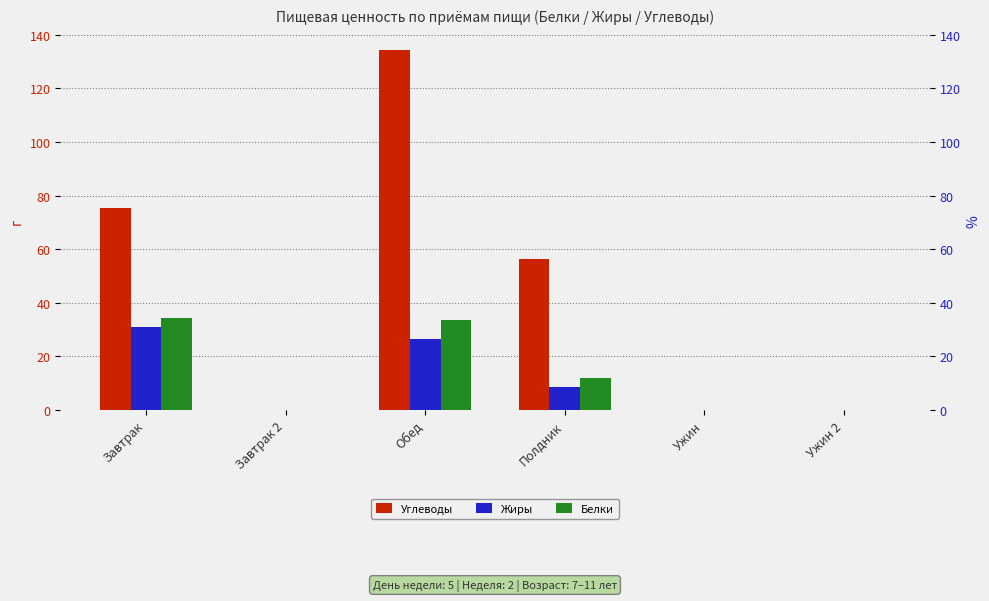

Rank the series at Завтрак from lowest to highest value.

Жиры, Белки, Углеводы